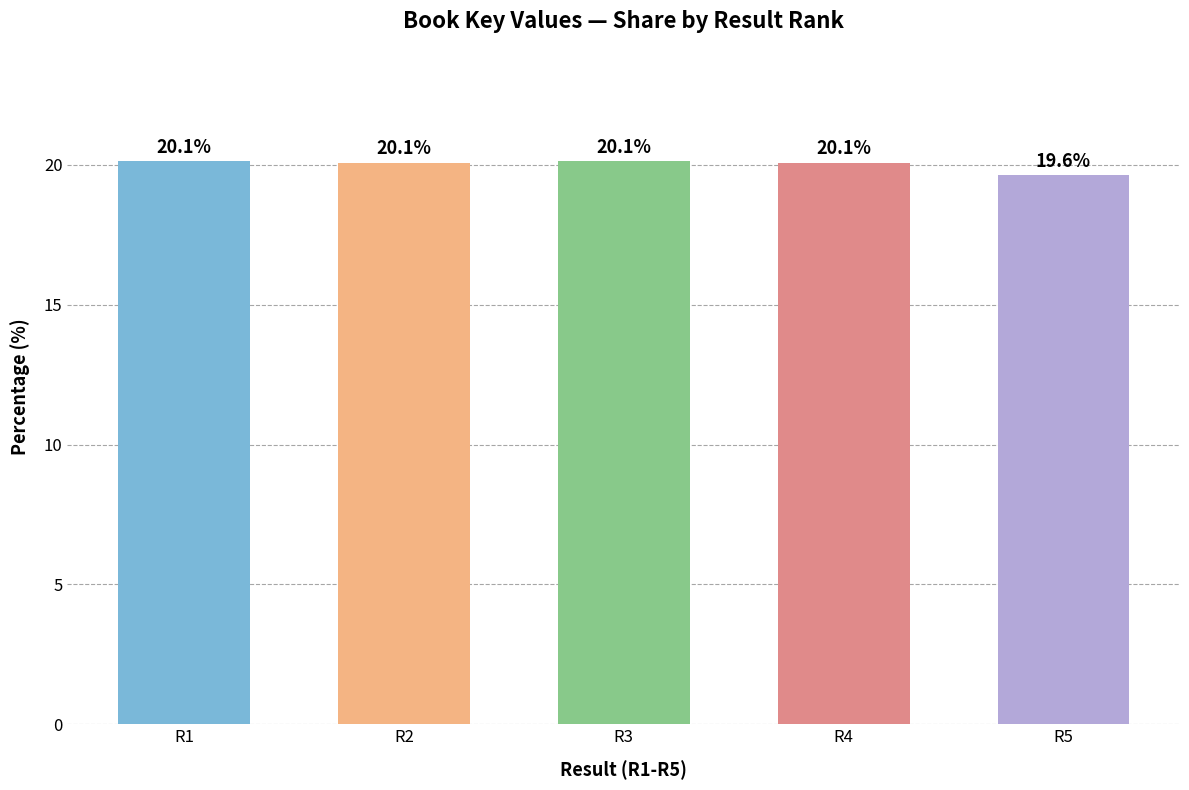

Approximately how many times larger is the value at R1 compared to R3?

1.0